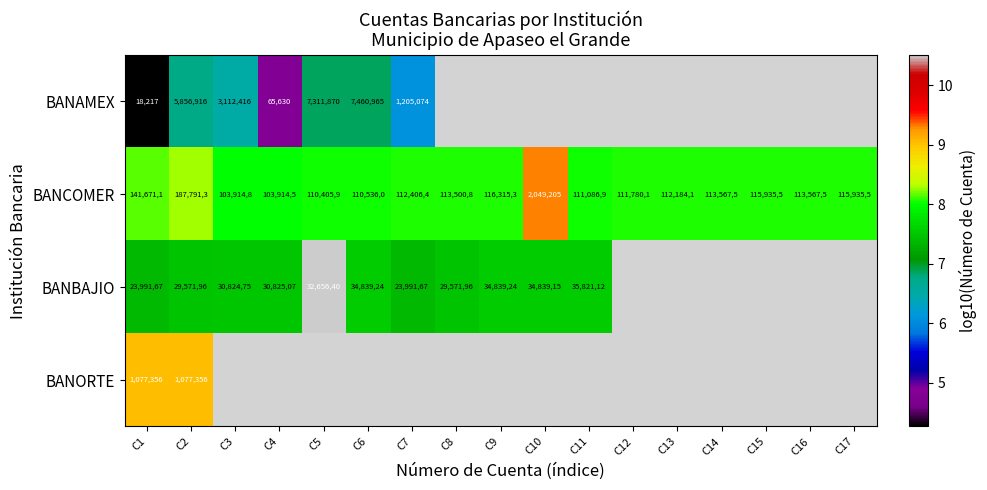

Which series has the largest total across all categories?

BANCOMER